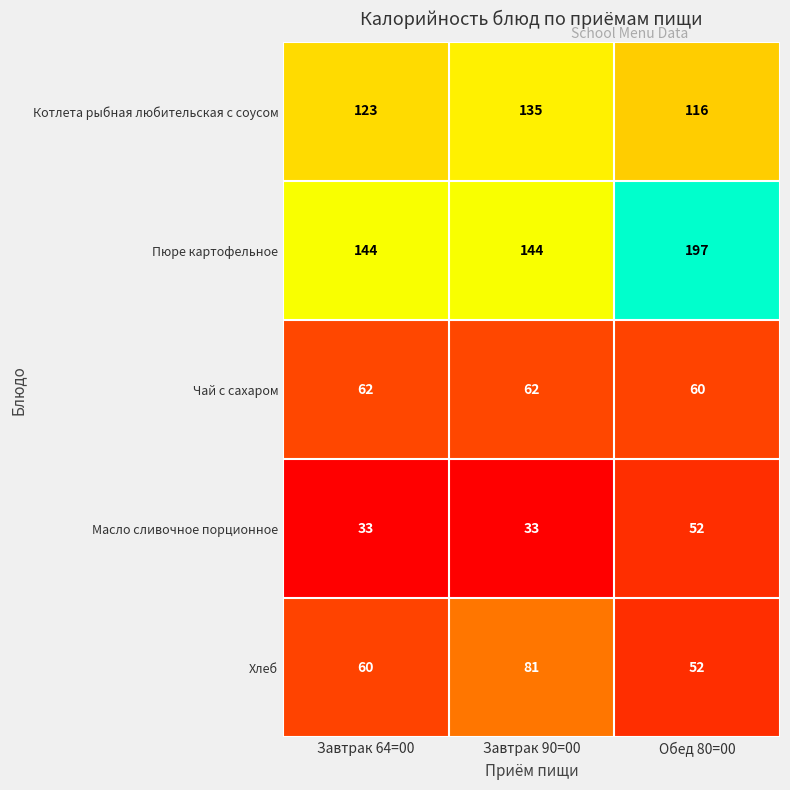

Which series changed the most between Завтрак 64=00 and Обед 80=00?

Пюре картофельное